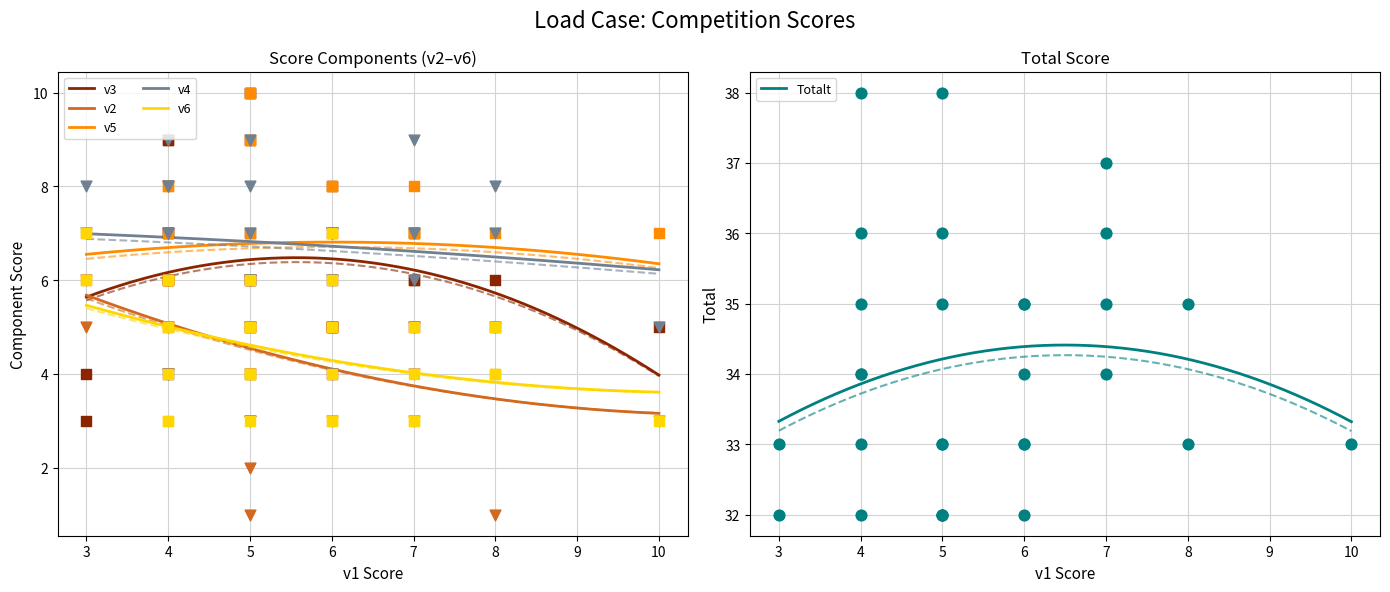

Which series has the widest spread of Y values?

v3